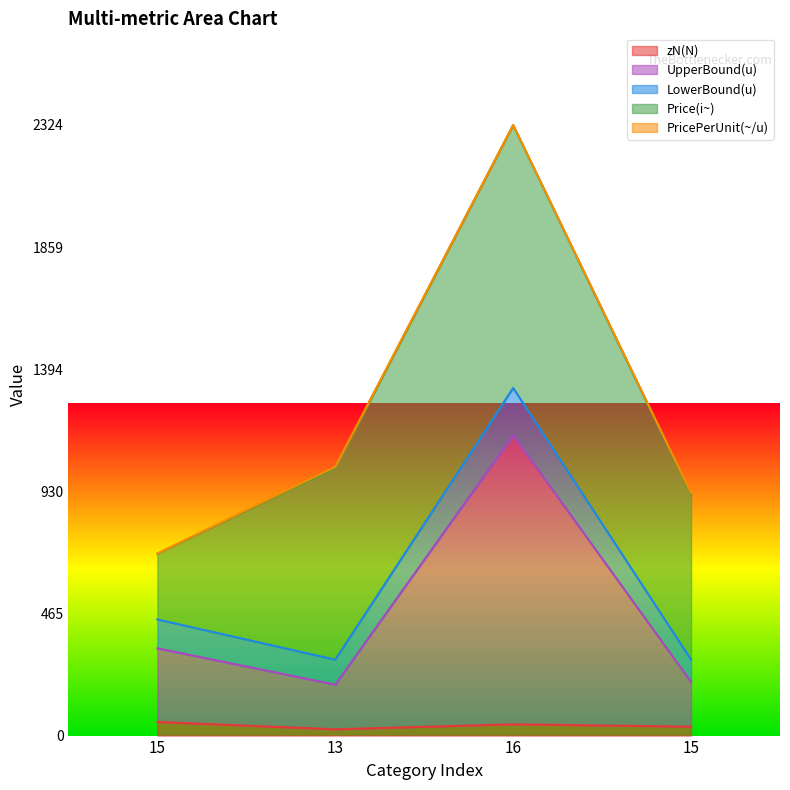

How many lines are shown in the chart?

5